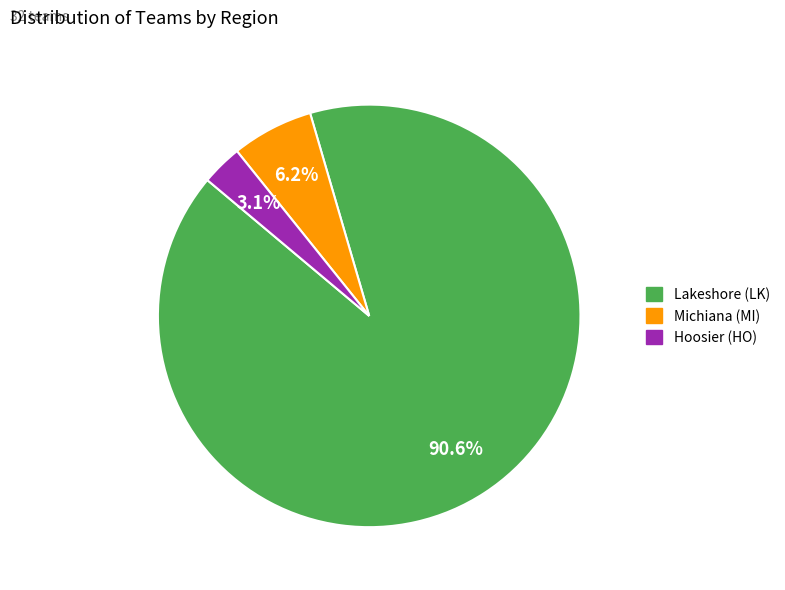

Rank the categories by value from lowest to highest.

Hoosier (HO), Michiana (MI), Lakeshore (LK)